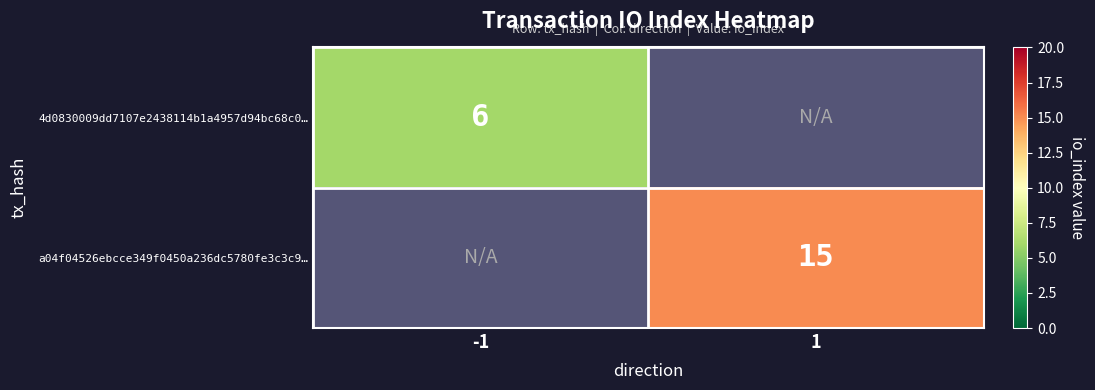

Which series has the largest range (max minus min)?

4d0830009dd7107e2438114b1a4957d94bc68c0…